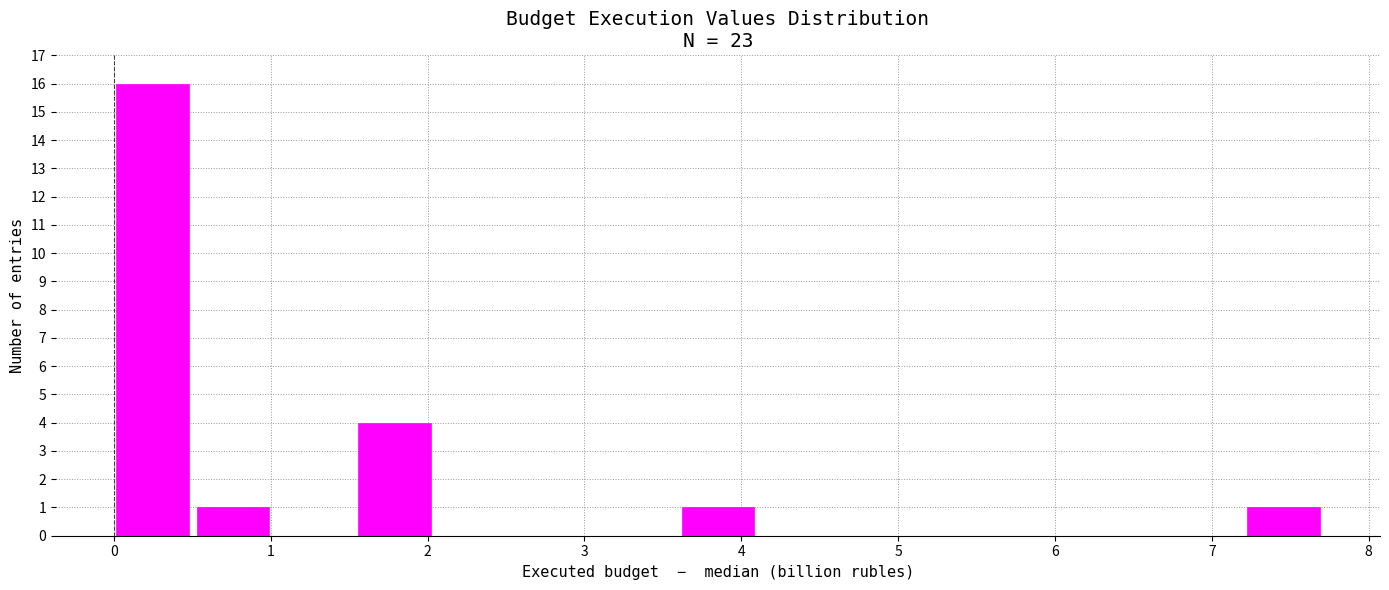

Reading left to right, list every bar in this chart as the range it spans on the x-axis followed by its height. Neither the bar edges nor the heights are printed on the chart, so give them approximately, as read against the axes.

0.0 to 0.5: 16
0.5 to 1.0: 1
1.0 to 1.5: 0
1.5 to 2.0: 4
2.0 to 2.6: 0
2.6 to 3.1: 0
3.1 to 3.6: 0
3.6 to 4.1: 1
4.1 to 4.6: 0
4.6 to 5.1: 0
5.1 to 5.7: 0
5.7 to 6.2: 0
6.2 to 6.7: 0
6.7 to 7.2: 0
7.2 to 7.7: 1